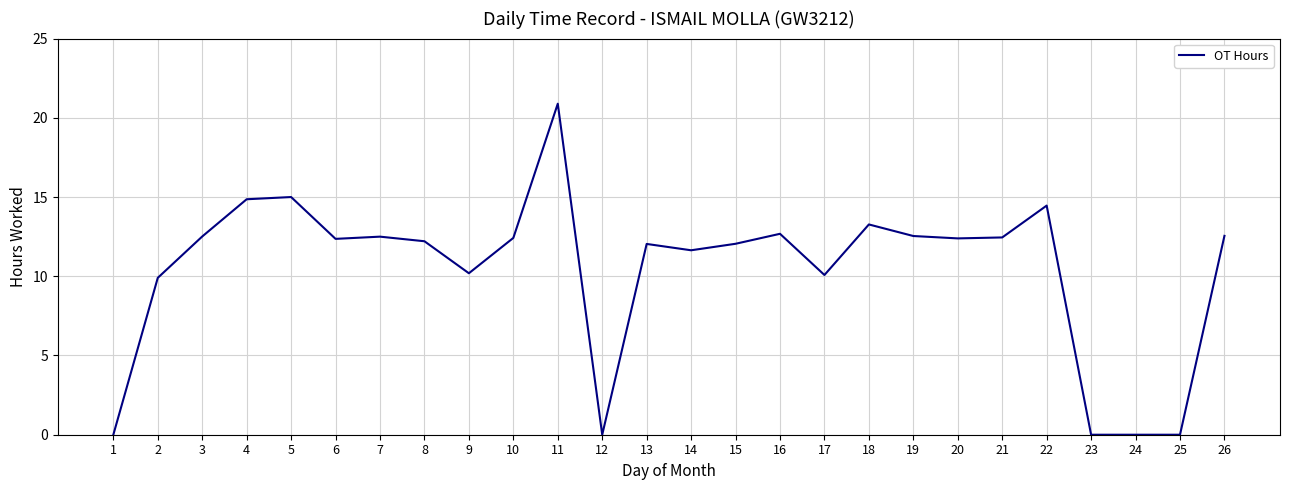

At which category does the chart reach its peak across all series?

11